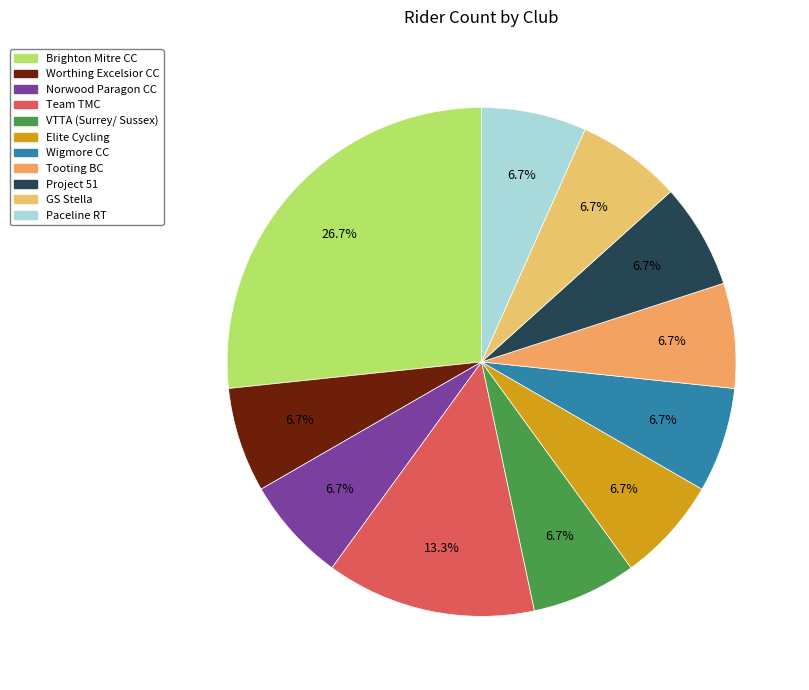

To the nearest percent, what portion does VTTA (Surrey/ Sussex) represent?

7%